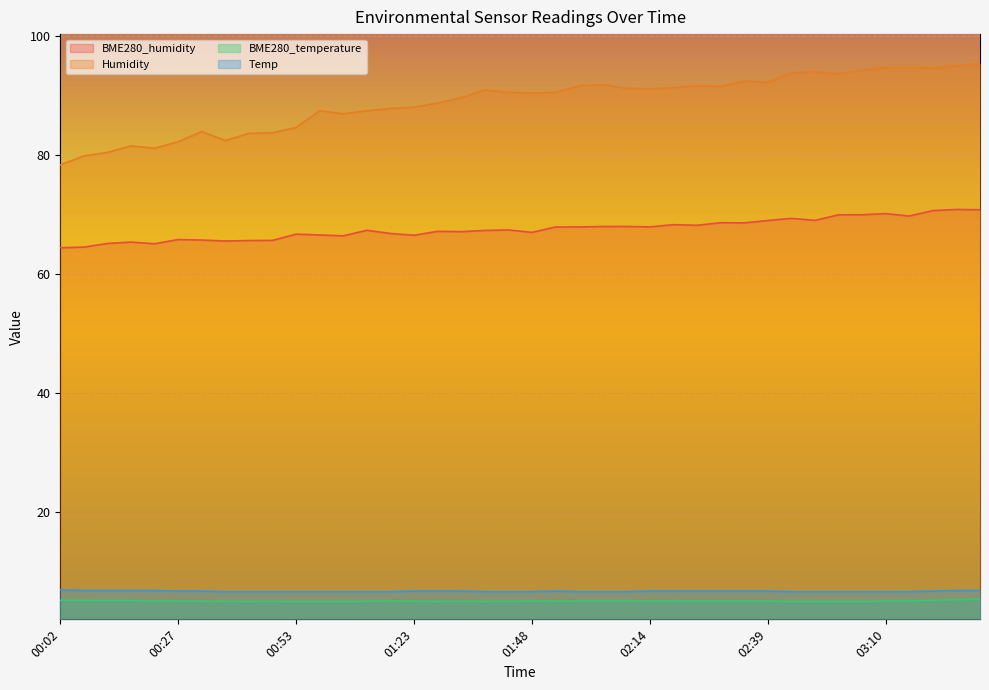

How many data points does each series have?

40